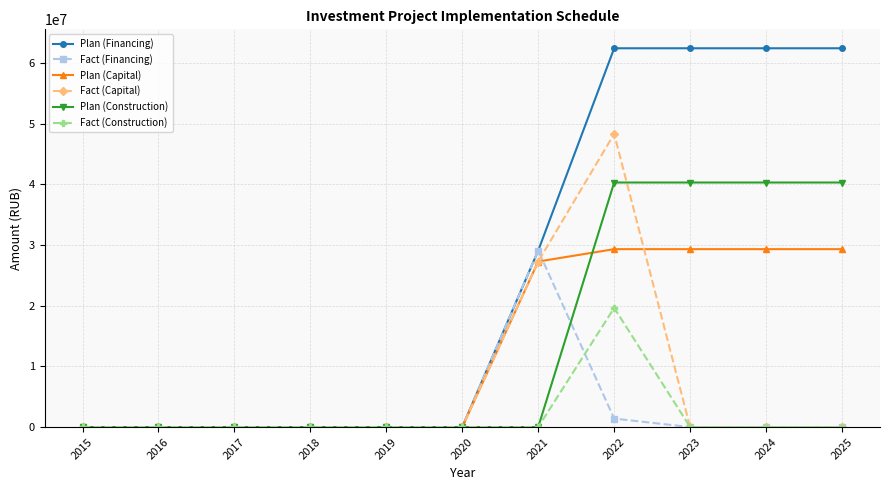

Reading left to right, transcribe all the data shown in this chart.

Plan (Financing): 2015=0	2016=0	2017=0	2018=0	2019=0	2020=0	2021=29097401	2022=62446474	2023=62446474	2024=62446474	2025=62446474
Fact (Financing): 2015=0	2016=0	2017=0	2018=0	2019=0	2020=0	2021=29097401	2022=1395043	2023=0	2024=0	2025=0
Plan (Capital): 2015=0	2016=0	2017=0	2018=0	2019=0	2020=0	2021=27290272	2022=29329000	2023=29329000	2024=29329000	2025=29329000
Fact (Capital): 2015=0	2016=0	2017=0	2018=0	2019=0	2020=0	2021=27290272	2022=48325122	2023=0	2024=0	2025=0
Plan (Construction): 2015=0	2016=0	2017=0	2018=0	2019=0	2020=0	2021=0	2022=40316000	2023=40316000	2024=40316000	2025=40316000
Fact (Construction): 2015=0	2016=0	2017=0	2018=0	2019=0	2020=0	2021=0	2022=19639807	2023=0	2024=0	2025=0